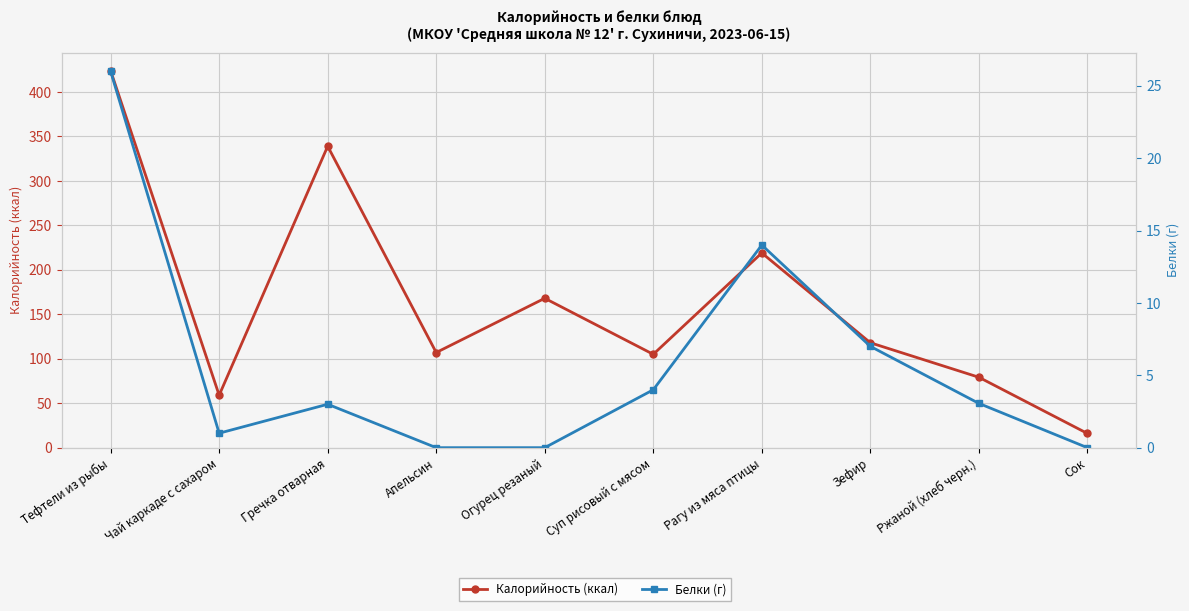

What is the value of the Калорийность (ккал) point at the 4th from the left?

107.0